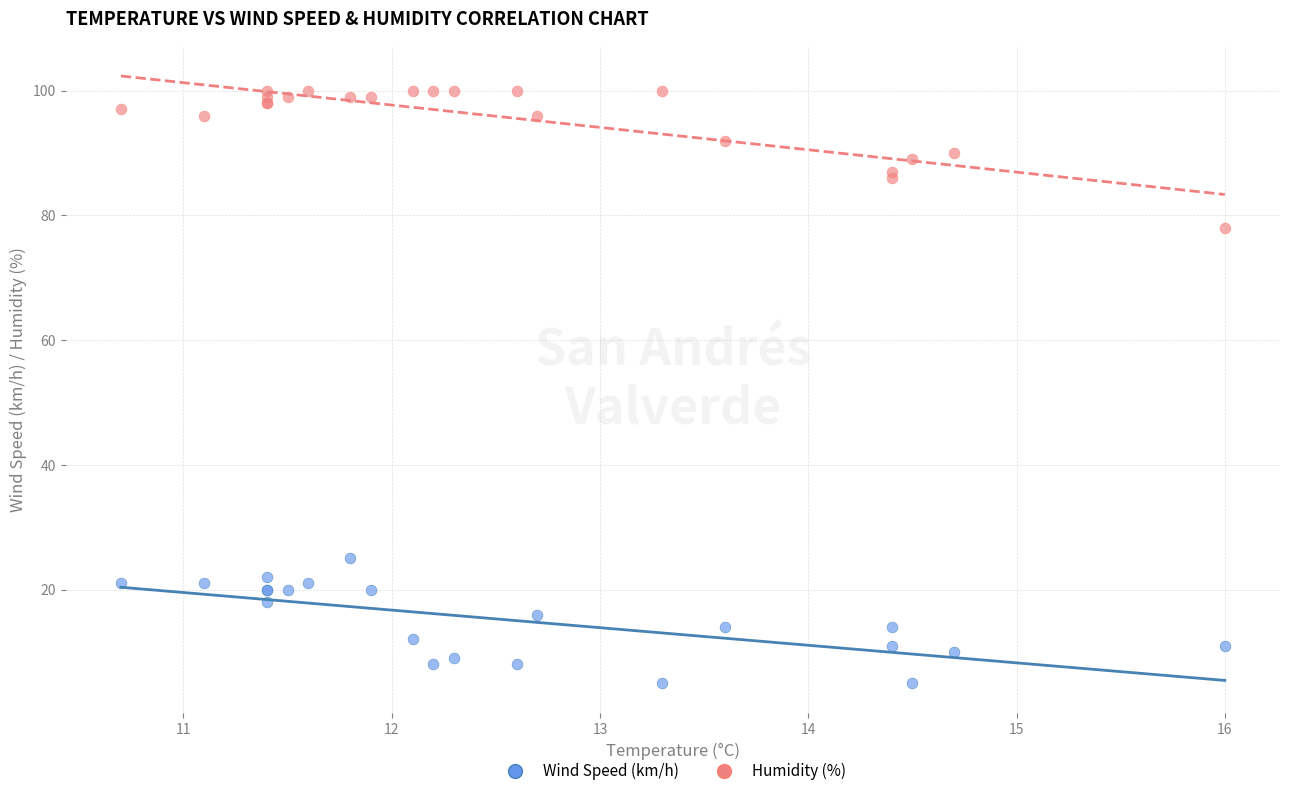

Which series contains the highest Y value?

Humidity (%)